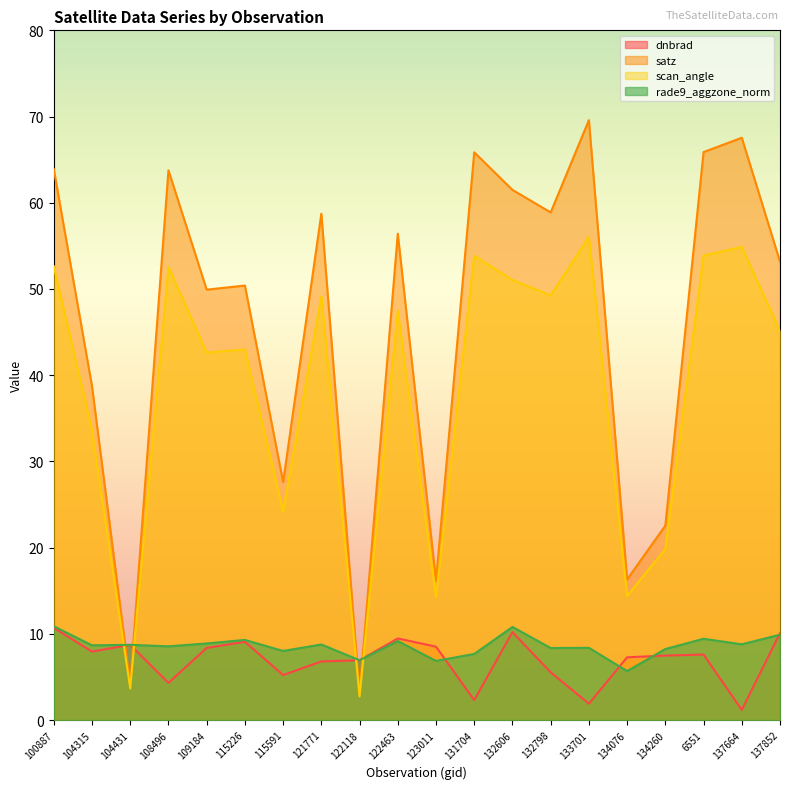

What is the spread (max minus min) of values at 123011?

9.3